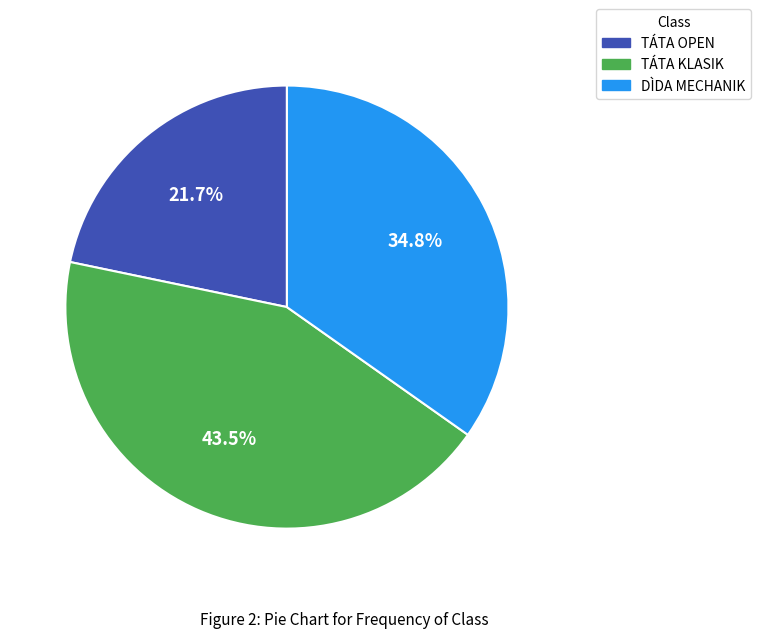

To the nearest percent, what is the difference between the largest and smallest slice percentages?

22%